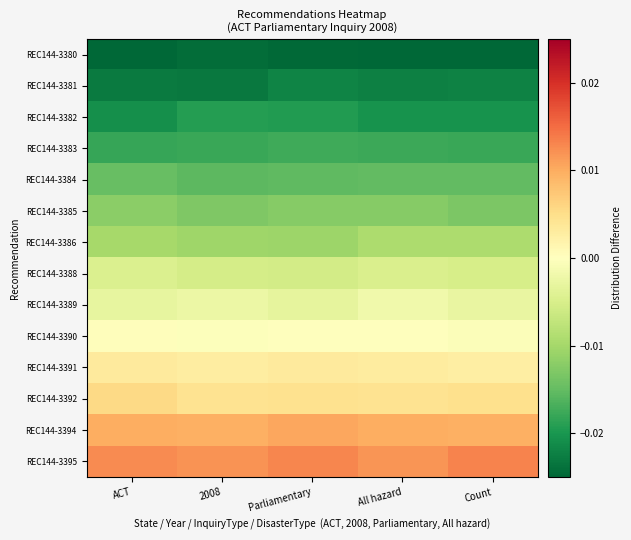

Which has a higher value, All hazard or 2008?

2008